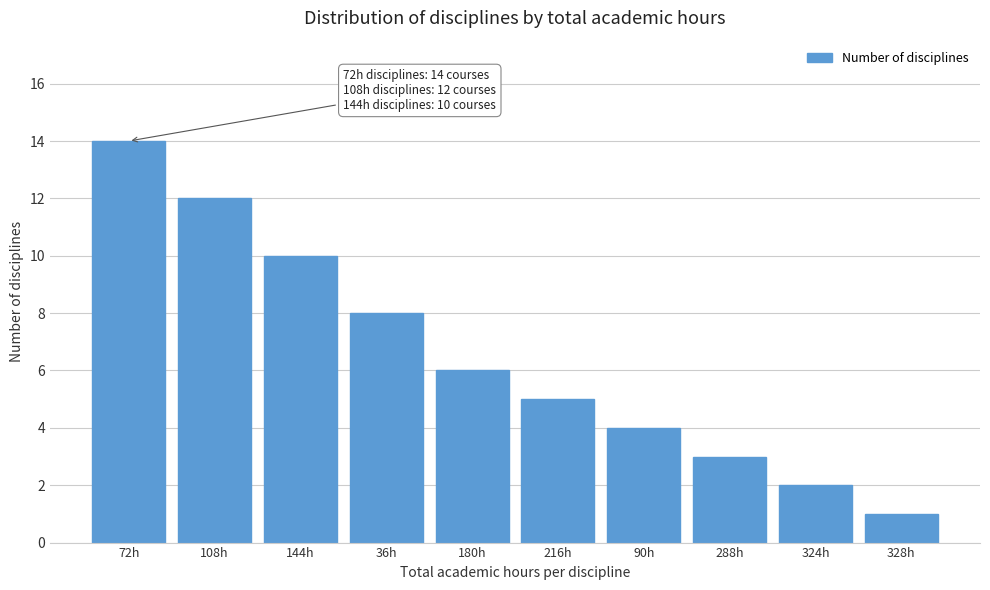

Reading left to right, list all the values displayed in this chart.

14	12	10	8	6	5	4	3	2	1